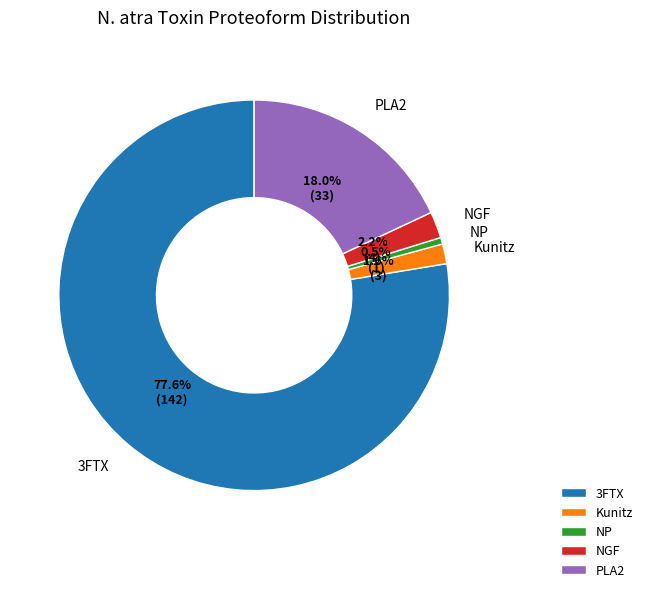

Is there any slice that represents more than half of the pie?

Yes